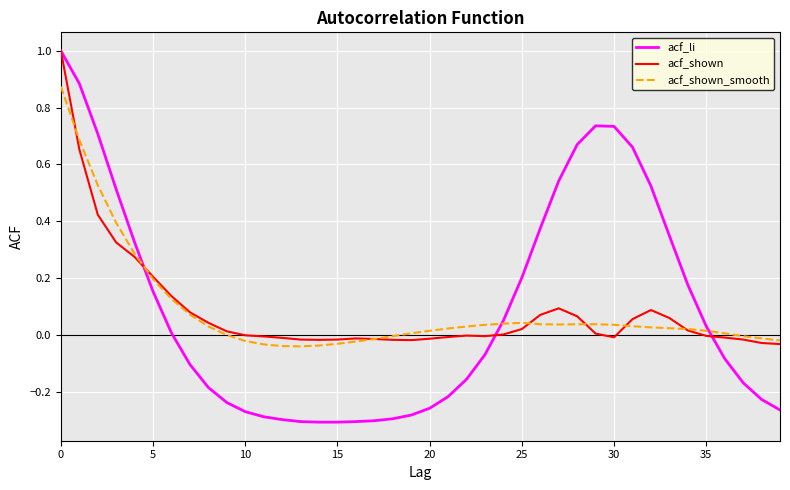

What is the maximum value for acf_shown?

1.0